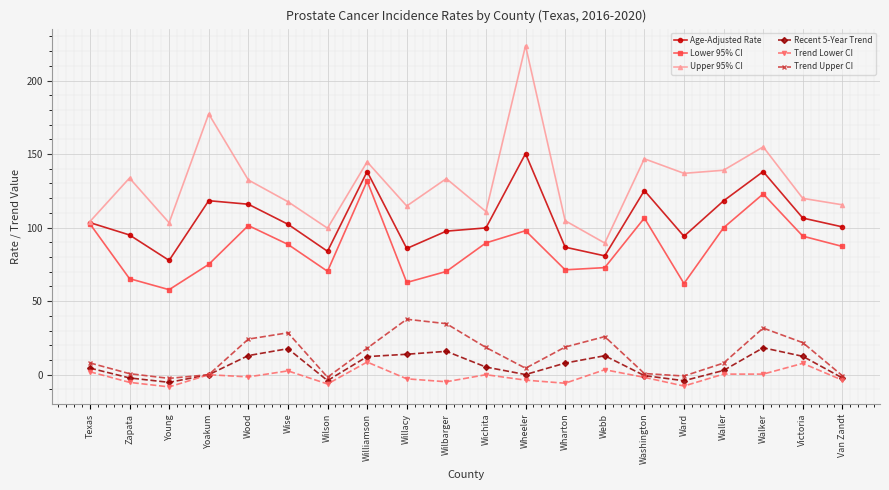

How many interior local peaks does the Age-Adjusted Rate series have?

5